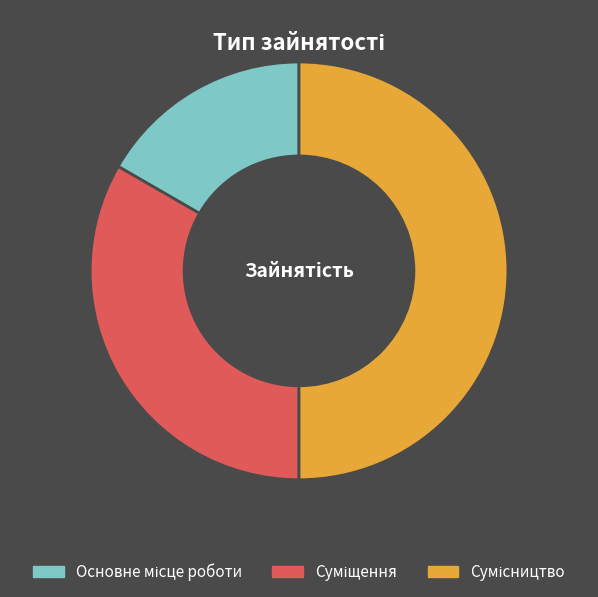

Do Сумісництво and Основне місце роботи together represent more than half of the pie?

Yes